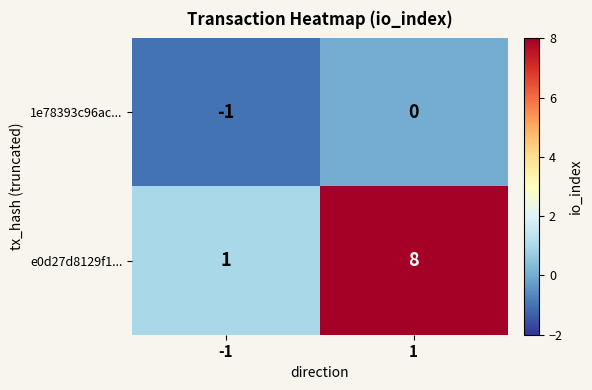

Which series has the largest total across all categories?

e0d27d8129f1...